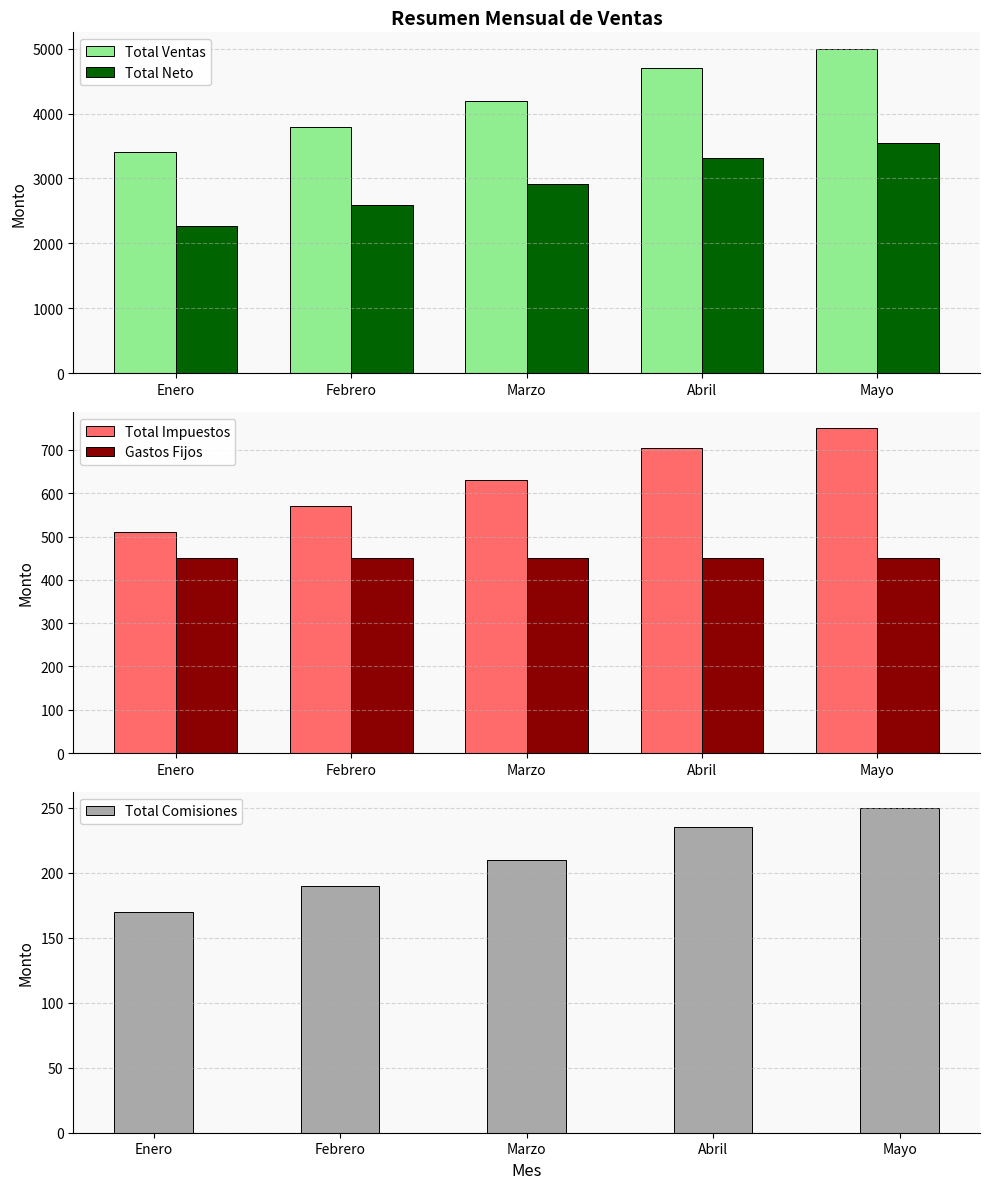

What is the difference between the second highest and second lowest values in the Total Comisiones series?

45